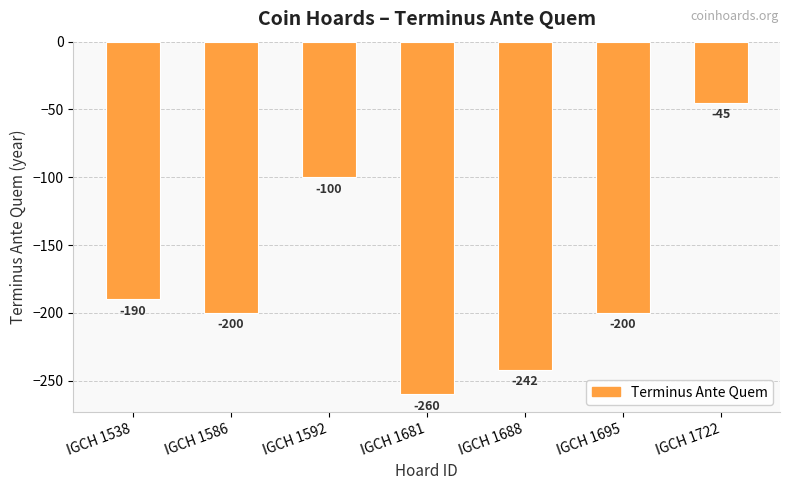

The value at IGCH 1722 is -45. True or false?

True